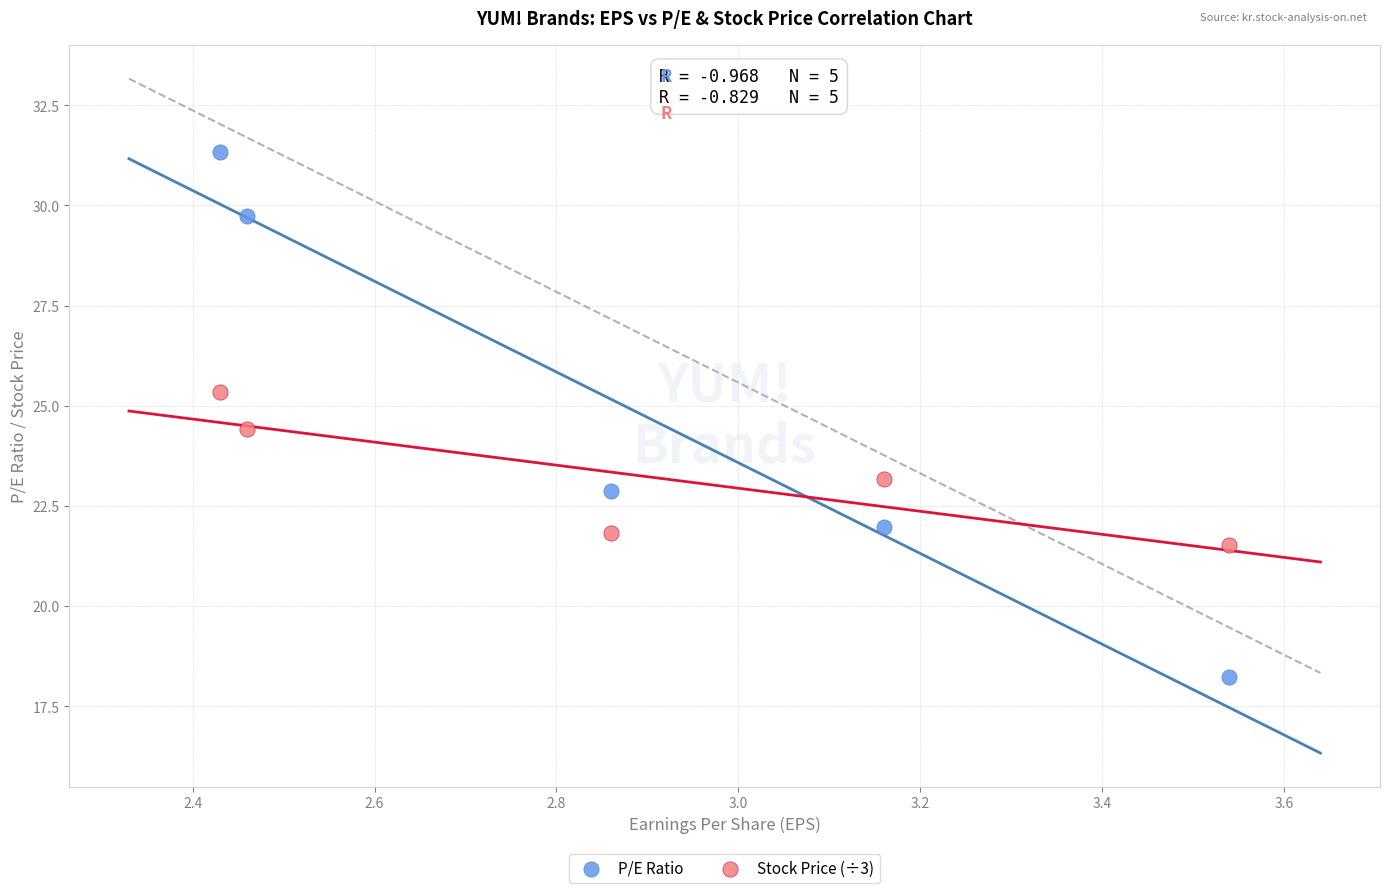

Which series has the widest spread of Y values?

P/E Ratio